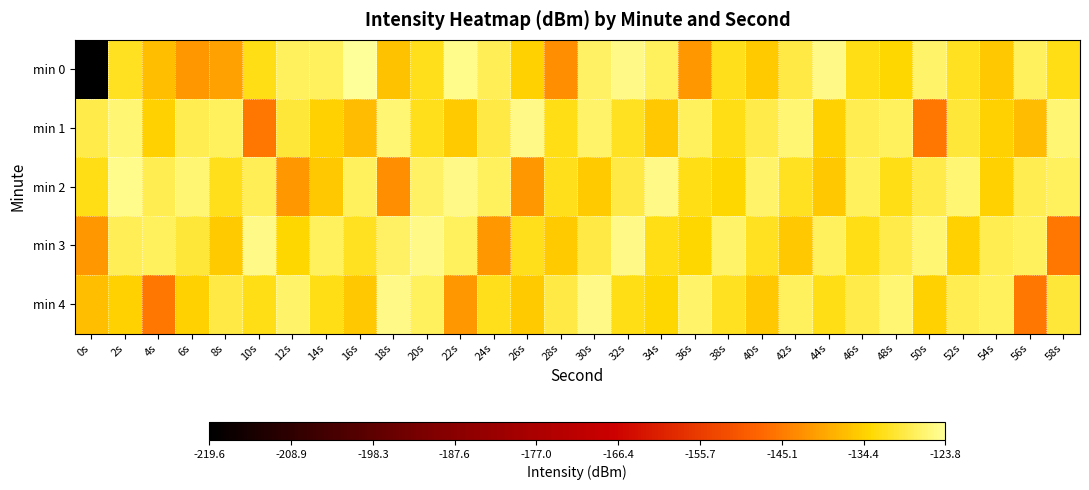

Reading left to right, extract all data points from this chart.

min 0: 0s=-219.6	2s=-131.4	4s=-136.7	6s=-141.5	8s=-140.3	10s=-132.2	12s=-127.6	14s=-127.9	16s=-123.8	18s=-136.2	20s=-131.7	22s=-124.8	24s=-128.1	26s=-134.6	28s=-142.6	30s=-127.2	32s=-125.1	34s=-127.6	36s=-141.7	38s=-132.0	40s=-135.3	42s=-129.3	44s=-124.9	46s=-132.1	48s=-133.6	50s=-127.1	52s=-131.3	54s=-135.7	56s=-127.7	58s=-132.4
min 1: 0s=-129.0	2s=-126.4	4s=-134.4	6s=-128.5	8s=-127.6	10s=-145.7	12s=-129.8	14s=-134.3	16s=-137.1	18s=-126.3	20s=-132.0	22s=-135.3	24s=-129.3	26s=-124.9	28s=-132.1	30s=-127.1	32s=-131.3	34s=-135.7	36s=-127.7	38s=-132.4	40s=-129.0	42s=-126.4	44s=-134.4	46s=-128.5	48s=-127.6	50s=-145.7	52s=-129.8	54s=-134.3	56s=-137.1	58s=-126.3
min 2: 0s=-132.2	2s=-124.8	4s=-128.5	6s=-126.3	8s=-132.0	10s=-128.1	12s=-141.7	14s=-135.7	16s=-127.6	18s=-142.6	20s=-127.2	22s=-125.1	24s=-127.6	26s=-141.7	28s=-132.0	30s=-135.3	32s=-129.3	34s=-124.9	36s=-132.1	38s=-133.6	40s=-127.1	42s=-131.3	44s=-135.7	46s=-127.7	48s=-132.4	50s=-129.0	52s=-126.4	54s=-134.4	56s=-128.5	58s=-127.6
min 3: 0s=-141.5	2s=-128.1	4s=-127.6	6s=-129.8	8s=-135.3	10s=-124.9	12s=-133.6	14s=-127.7	16s=-131.3	18s=-127.2	20s=-125.1	22s=-127.6	24s=-141.7	26s=-132.0	28s=-135.3	30s=-129.3	32s=-124.9	34s=-132.1	36s=-133.6	38s=-127.1	40s=-131.3	42s=-135.7	44s=-127.7	46s=-132.4	48s=-129.0	50s=-126.4	52s=-134.4	54s=-128.5	56s=-127.6	58s=-145.7
min 4: 0s=-136.7	2s=-134.6	4s=-145.7	6s=-134.3	8s=-129.3	10s=-132.1	12s=-127.1	14s=-132.4	16s=-135.7	18s=-125.1	20s=-127.6	22s=-141.7	24s=-132.0	26s=-135.3	28s=-129.3	30s=-124.9	32s=-132.1	34s=-133.6	36s=-127.1	38s=-131.3	40s=-135.7	42s=-127.7	44s=-132.4	46s=-129.0	48s=-126.4	50s=-134.4	52s=-128.5	54s=-127.6	56s=-145.7	58s=-129.8